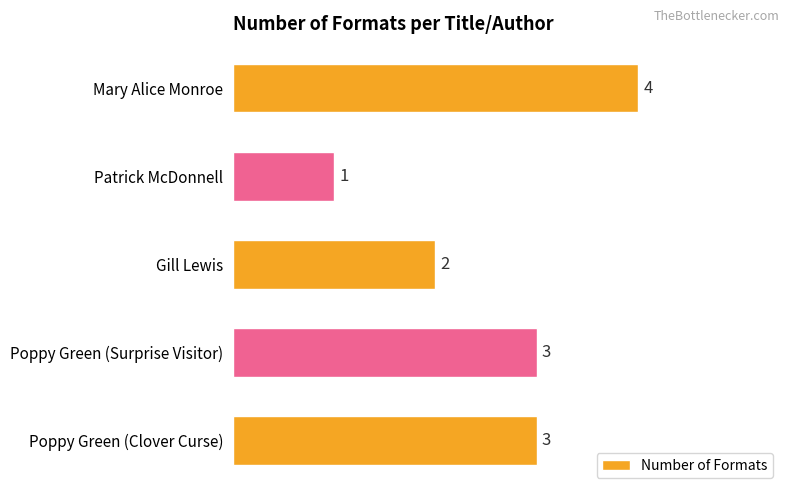

Reading bottom to top, what are all the values shown in this chart?

3	3	2	1	4